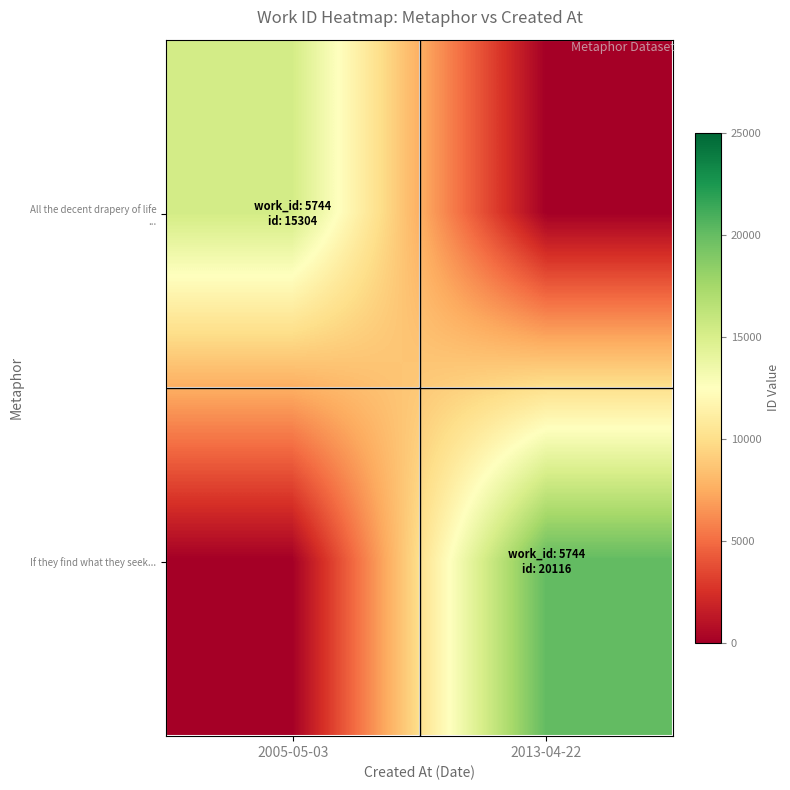

List the series in order of their overall mean, lowest first.

All the decent drapery of life ..., If they find what they seek...